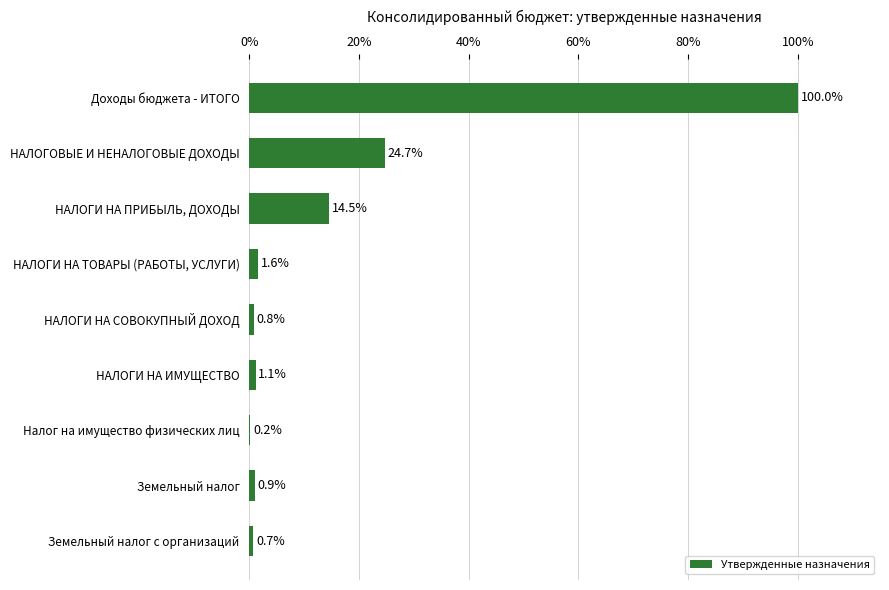

What is the greatest value displayed?

100.0